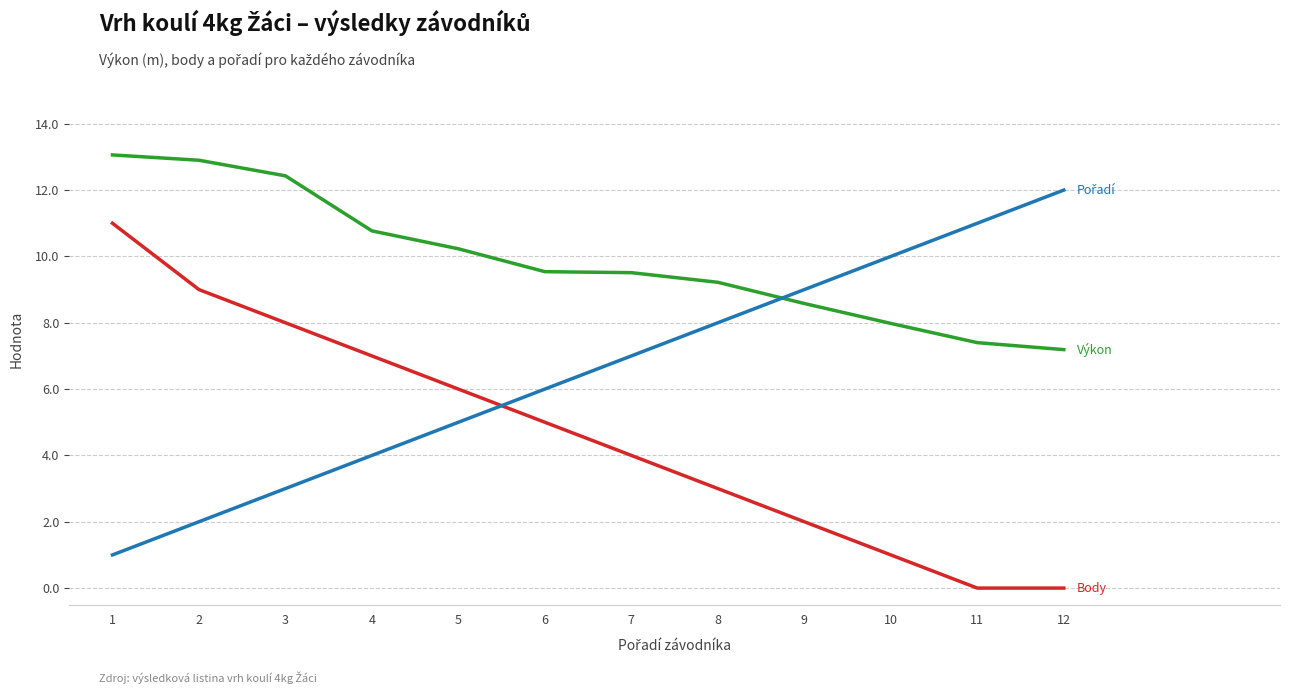

What is the total value across all series at 2?

23.9